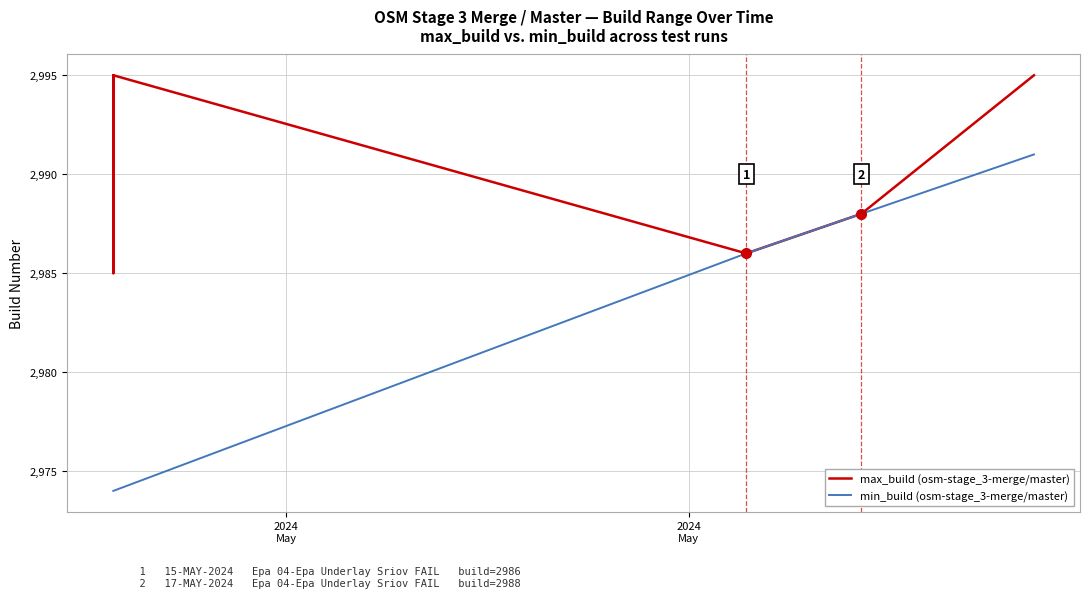

What is the highest value of the max_build (osm-stage_3-merge/master) series?

2995